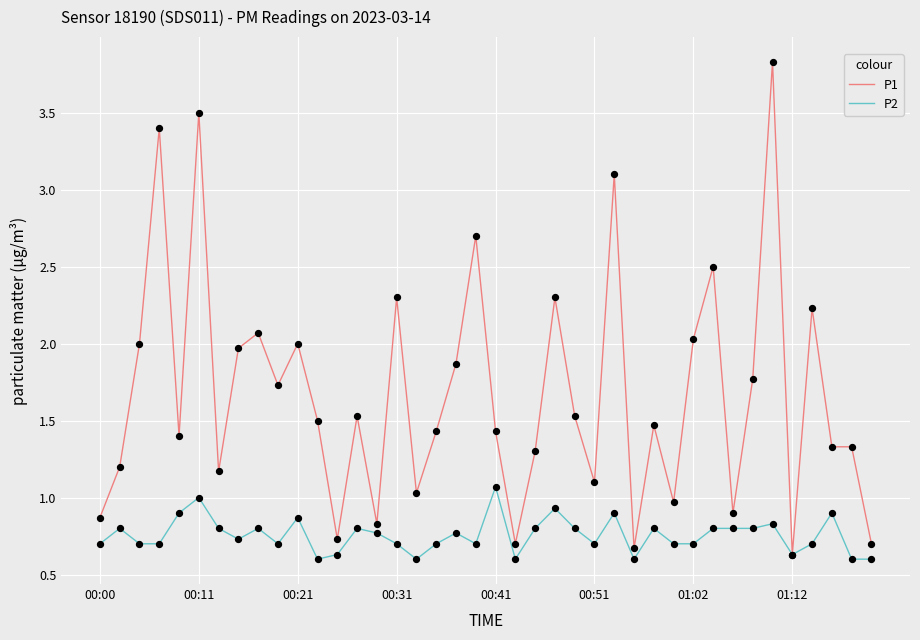

At how many categories does at least one series exceed 0?

40